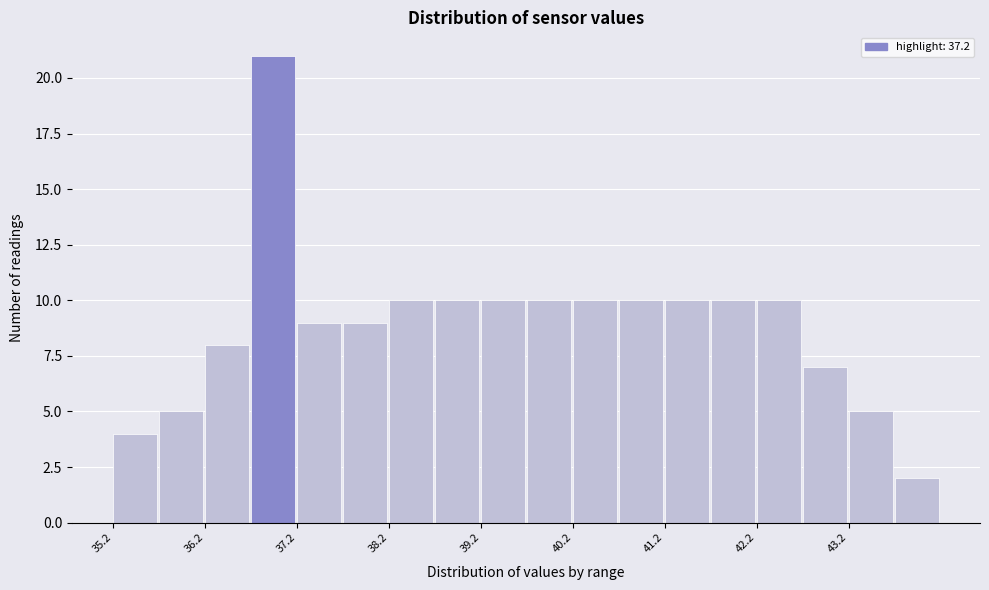

Reading left to right, transcribe this chart: for each bar, give the range it covers on the x-axis and its height. Neither the bar edges nor the heights are printed on the chart, so give them approximately, as read against the axes.

35.25 to 35.75: 4
35.75 to 36.25: 5
36.25 to 36.75: 8
36.75 to 37.25: 21
37.25 to 37.75: 9
37.75 to 38.25: 9
38.25 to 38.75: 10
38.75 to 39.25: 10
39.25 to 39.75: 10
39.75 to 40.25: 10
40.25 to 40.75: 10
40.75 to 41.25: 10
41.25 to 41.75: 10
41.75 to 42.25: 10
42.25 to 42.75: 10
42.75 to 43.25: 7
43.25 to 43.75: 5
43.75 to 44.25: 2